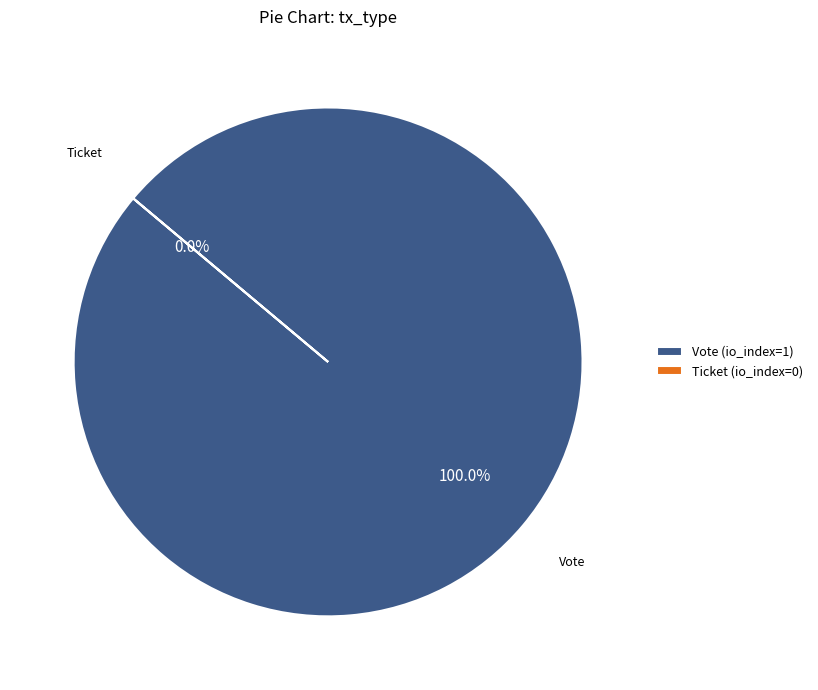

Count the number of slices in the pie.

2